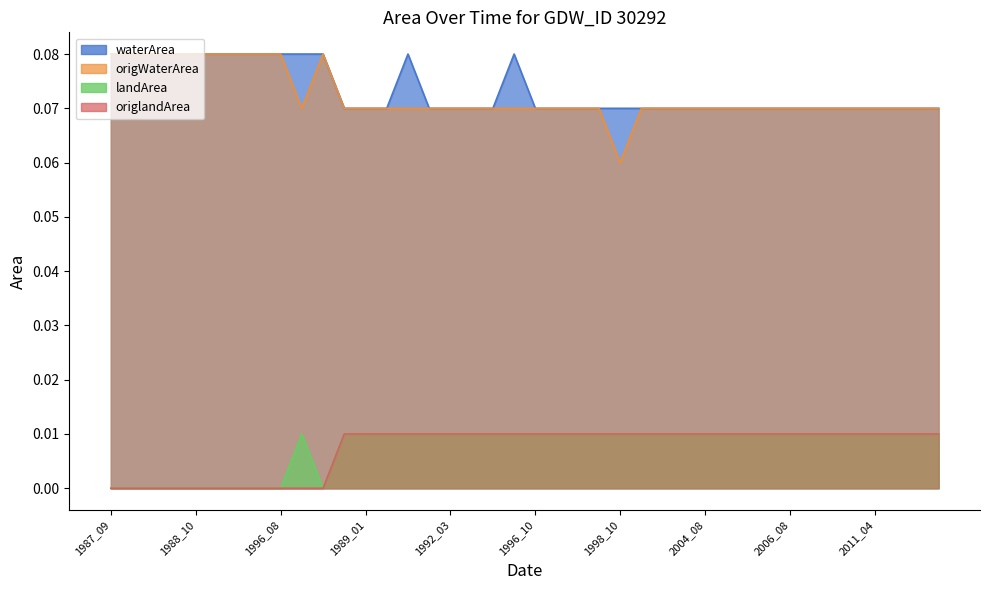

At how many categories does at least one series exceed 0?

40